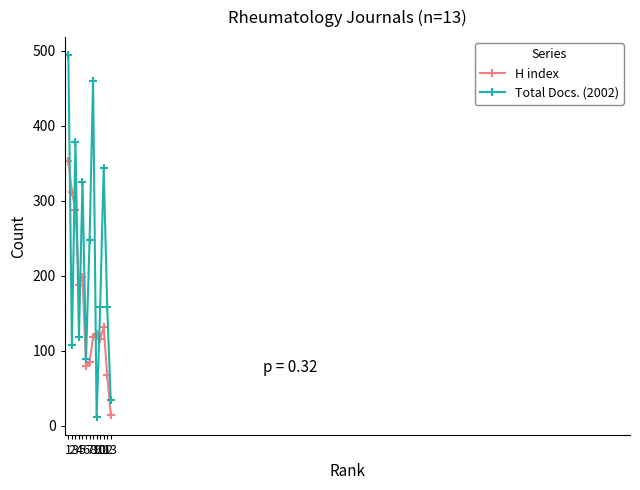

What is the value of the Total Docs. (2002) point at the 7th from the left?

247